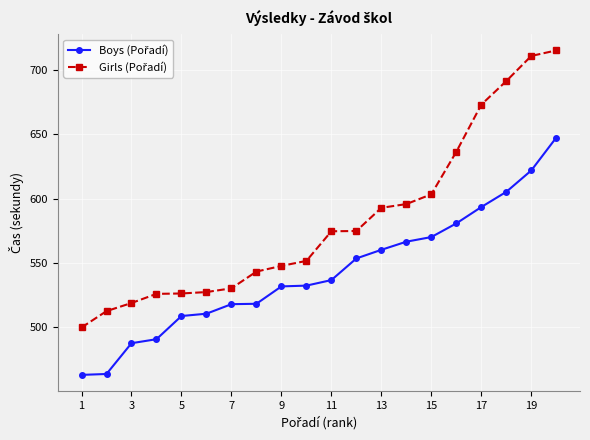

What is the maximum value shown in the chart?

715.1